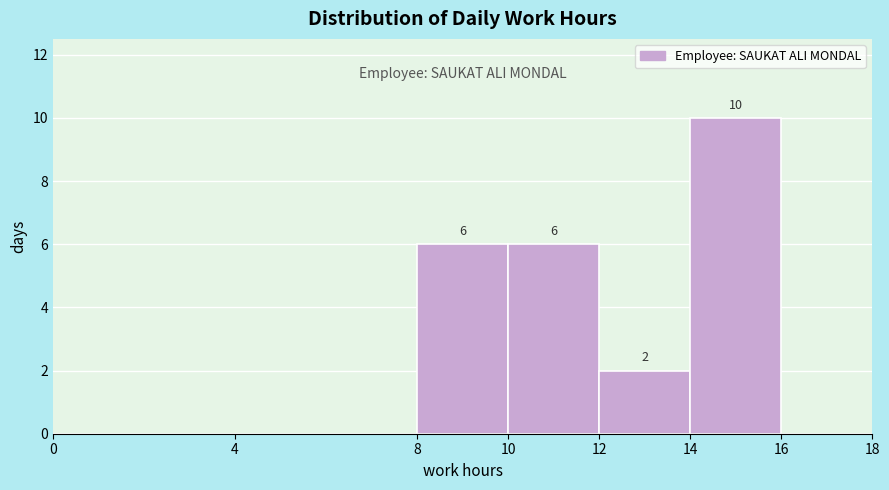

Which range on the x-axis has the tallest bar?

14 to 16